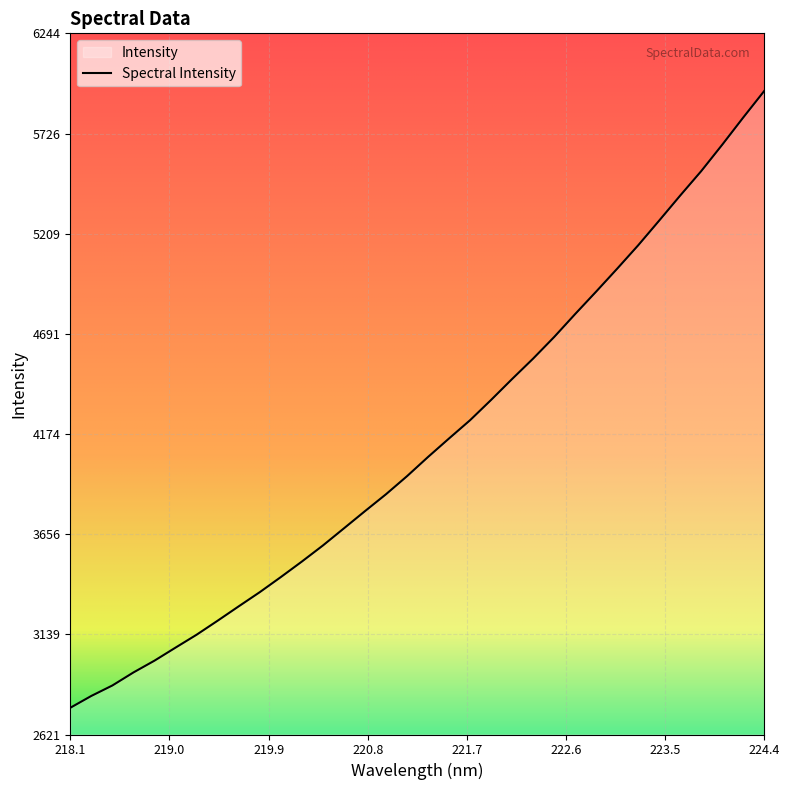

The value at 224.4 is 10029.0. True or false?

False